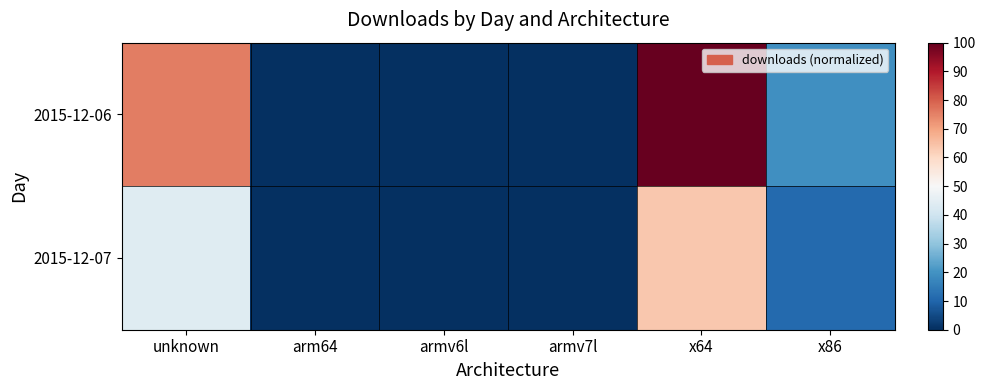

Rank the series by their maximum value, from lowest to highest.

2015-12-07, 2015-12-06